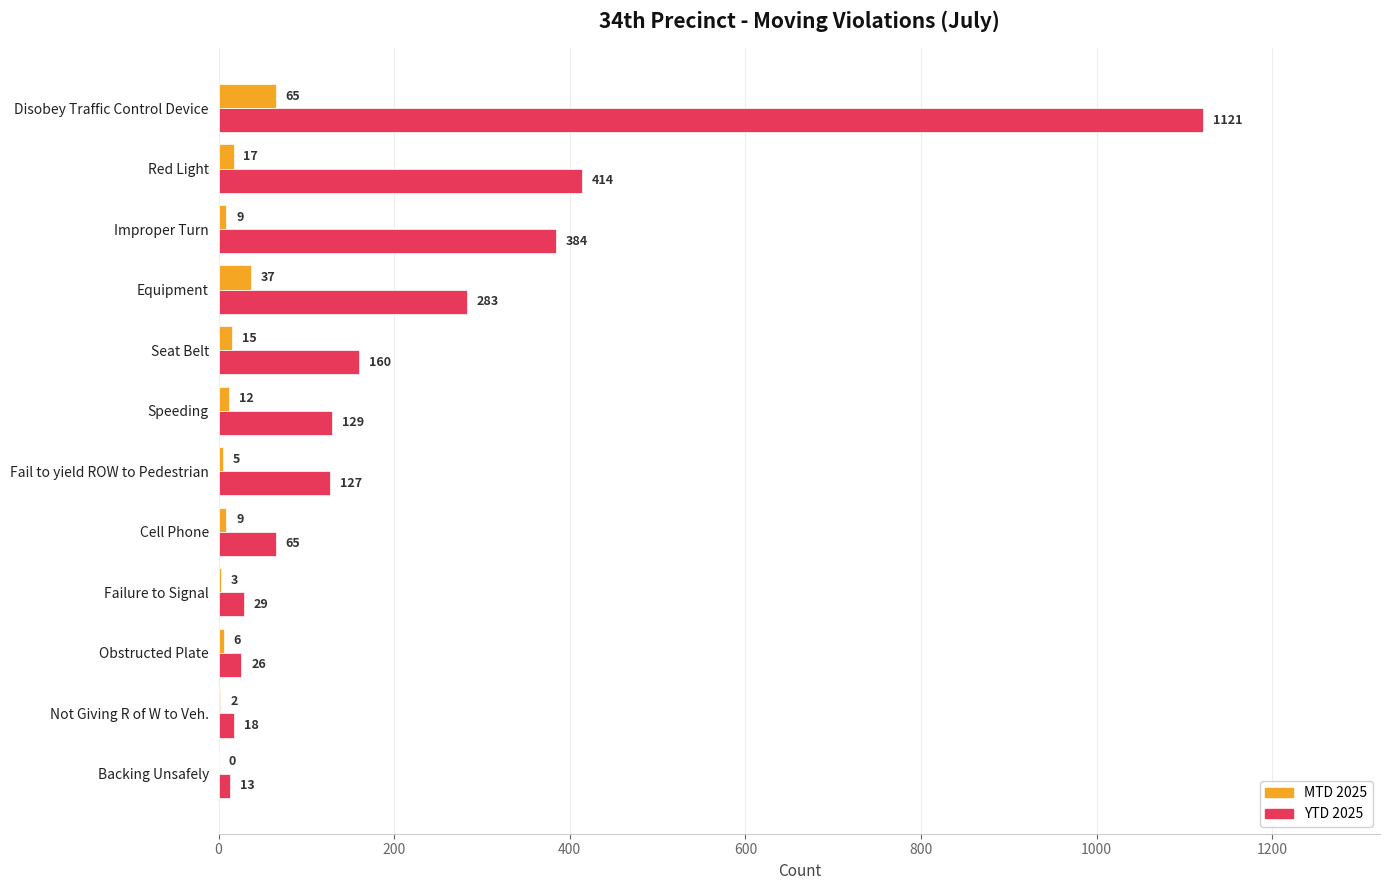

Between Fail to yield ROW to Pedestrian and Obstructed Plate, which series saw the biggest shift?

YTD 2025